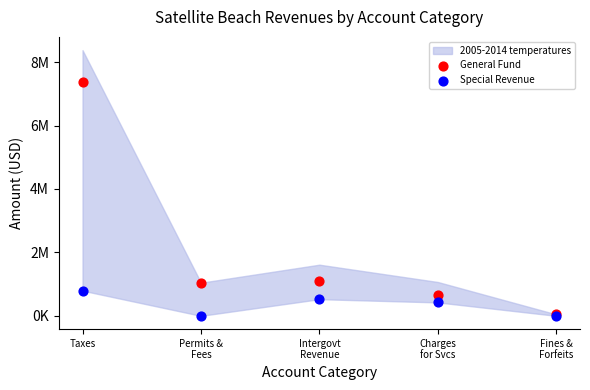

Which series reaches the minimum Y coordinate?

Special Revenue